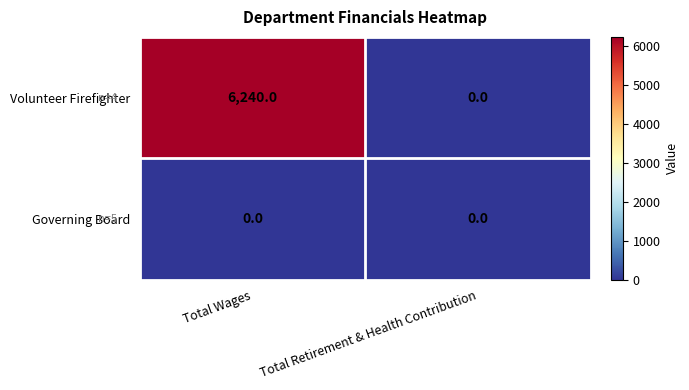

Which series has the largest total across all categories?

Volunteer Firefighter